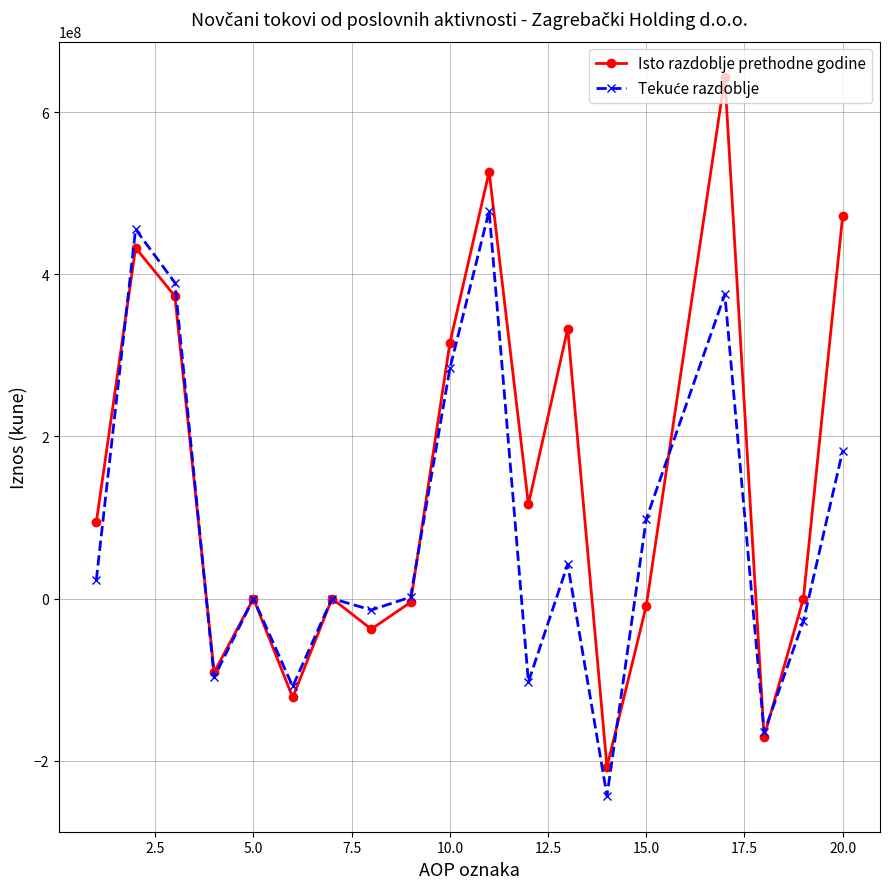

What is the greatest value displayed?

642882482